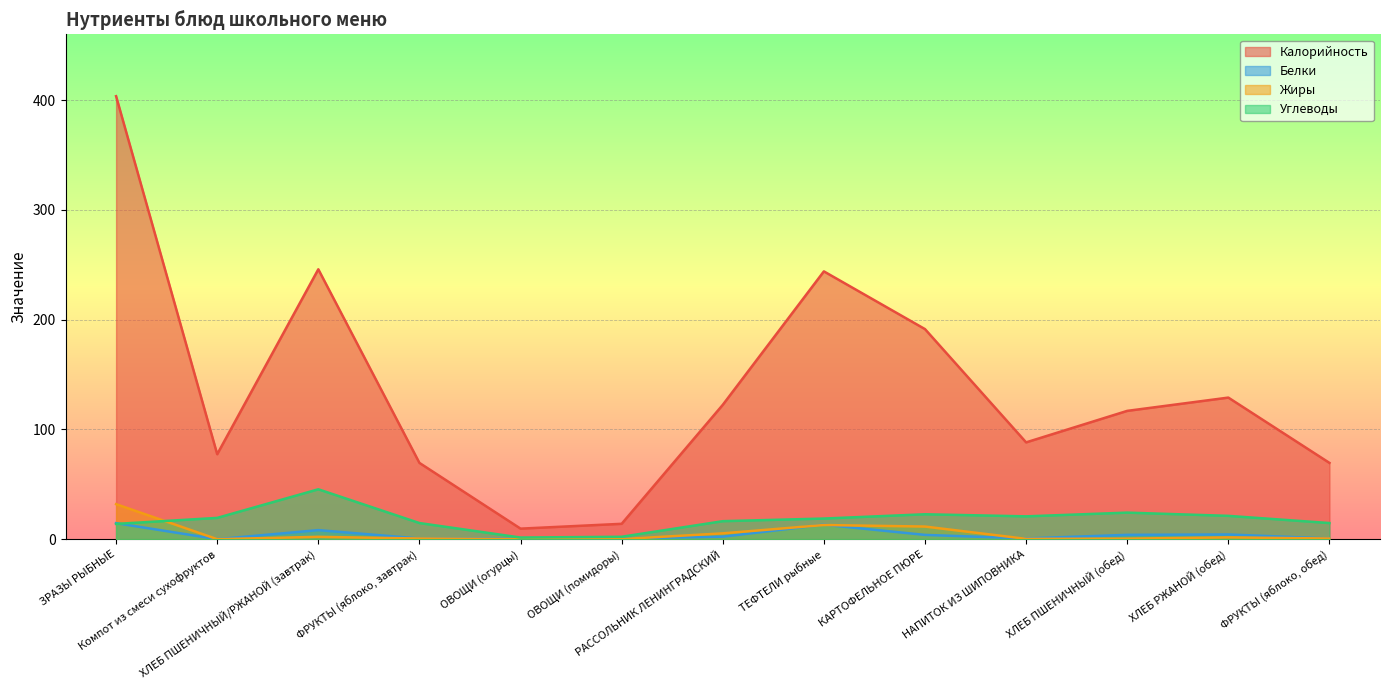

List the labels in order of Углеводы value, largest first.

ХЛЕБ ПШЕНИЧНЫЙ/РЖАНОЙ (завтрак), ХЛЕБ ПШЕНИЧНЫЙ (обед), КАРТОФЕЛЬНОЕ ПЮРЕ, ХЛЕБ РЖАНОЙ (обед), НАПИТОК ИЗ ШИПОВНИКА, Компот из смеси сухофруктов, ТЕФТЕЛИ рыбные, РАССОЛЬНИК ЛЕНИНГРАДСКИЙ, ФРУКТЫ (яблоко, завтрак), ФРУКТЫ (яблоко, обед), ЗРАЗЫ РЫБНЫЕ, ОВОЩИ (помидоры), ОВОЩИ (огурцы)